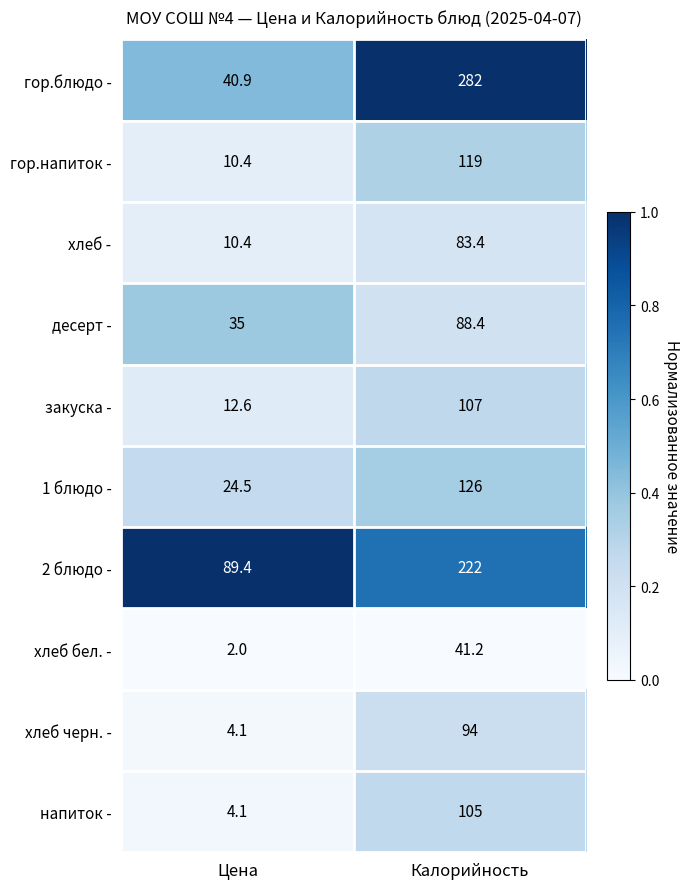

The value of 2 блюдо - at Калорийность is 321.3. True or false?

False